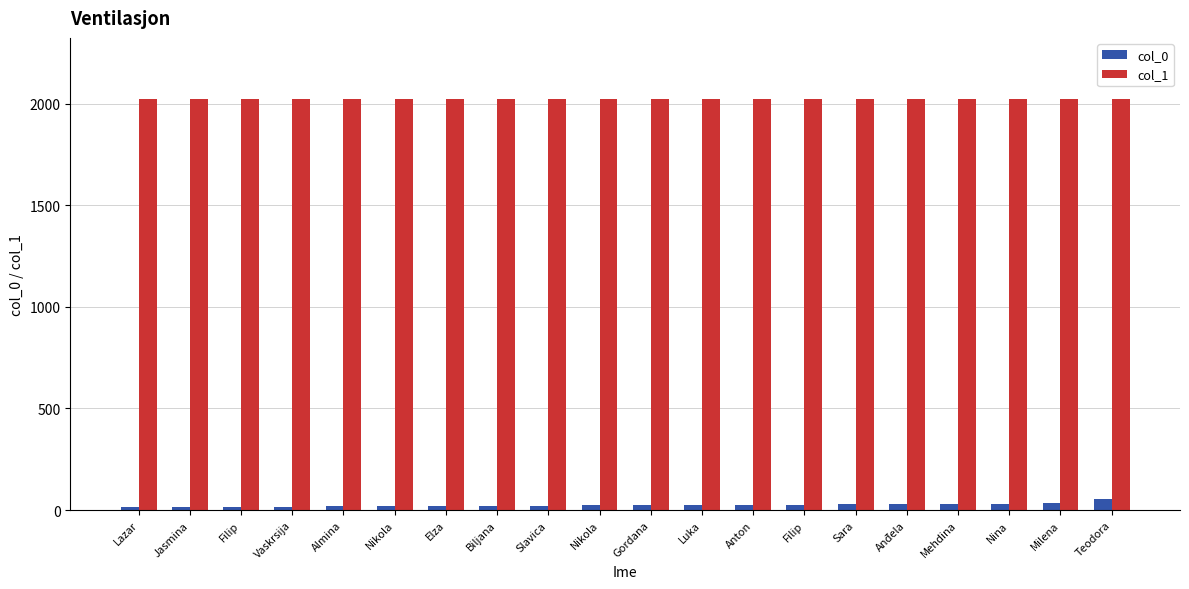

Which has a higher value, Vaskrsija or Slavica?

Slavica